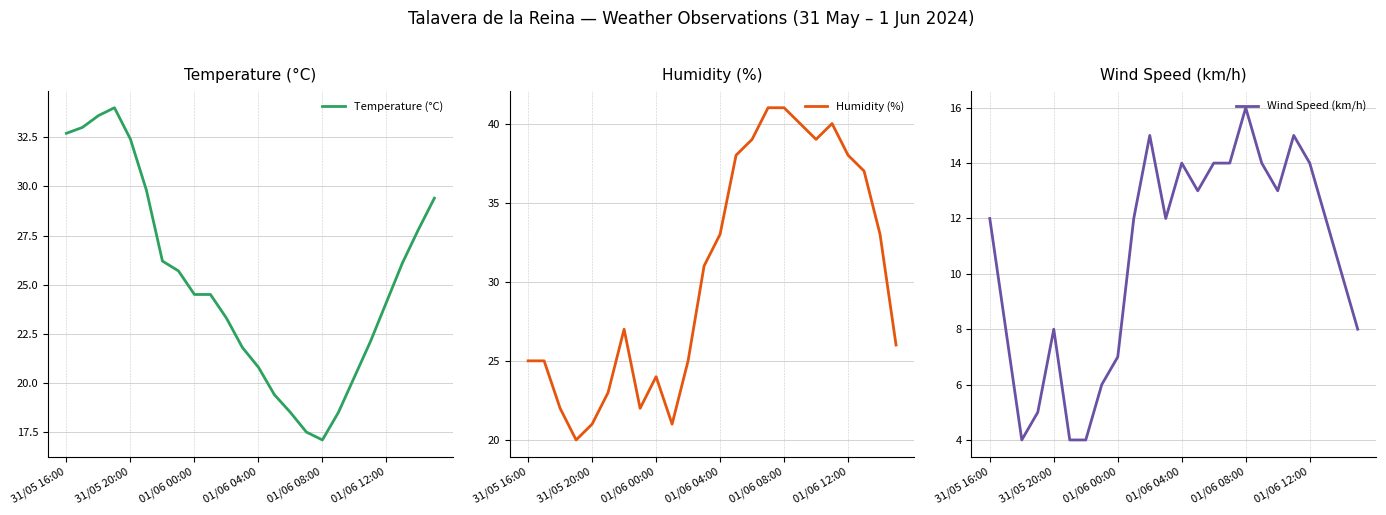

List the series in order of their peak value, highest first.

Humidity (%), Temperature (°C), Wind Speed (km/h)